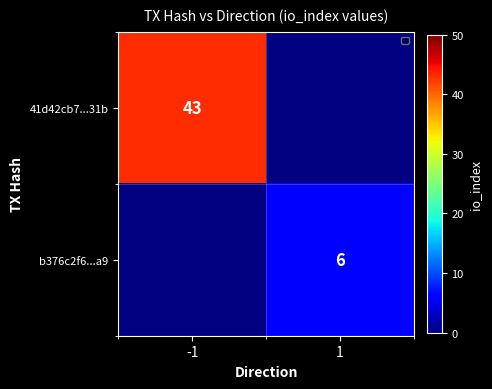

The value of b376c2f6...a9 at 1 is 9. True or false?

False